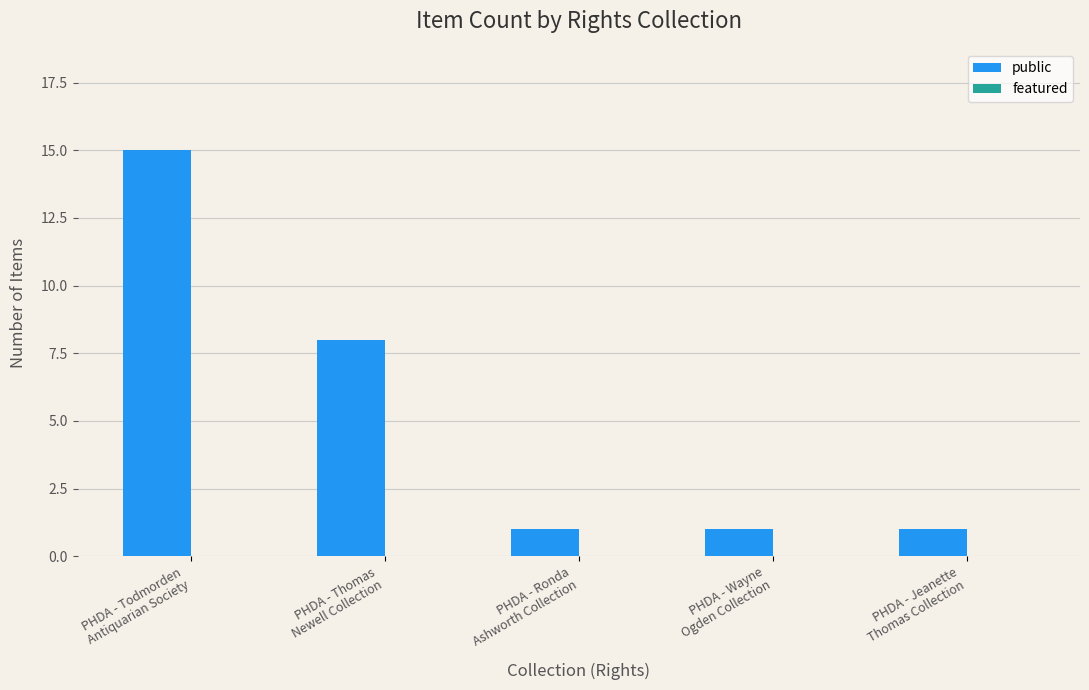

What is the maximum value shown in the chart?

15